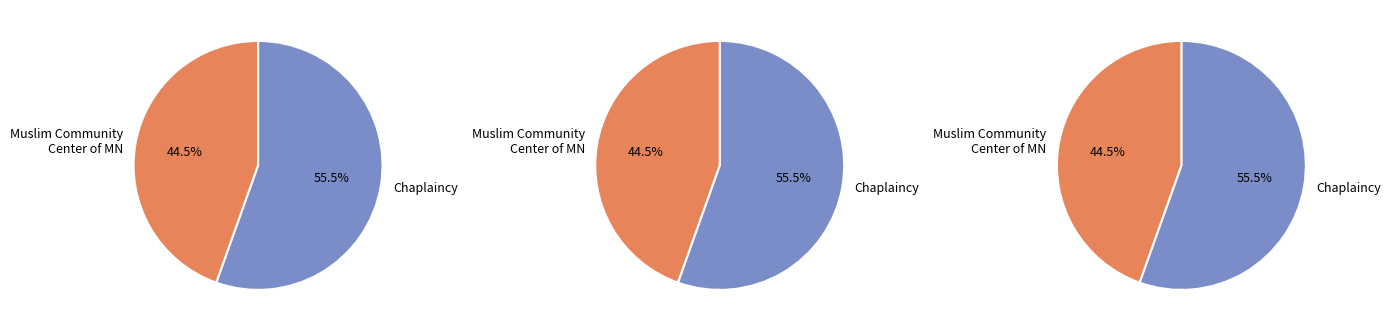

The Dr. Richard Clarke Cabot slice represents 9% of the pie. True or false?

False